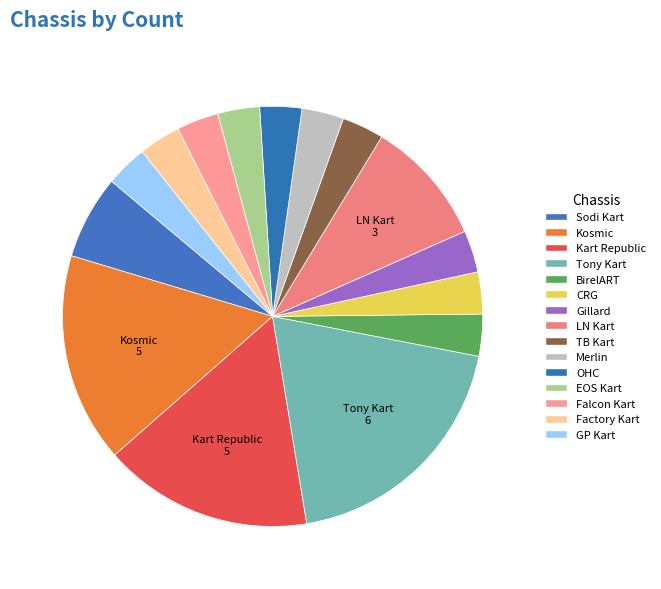

Is it true that BirelART is 3% of the pie?

True